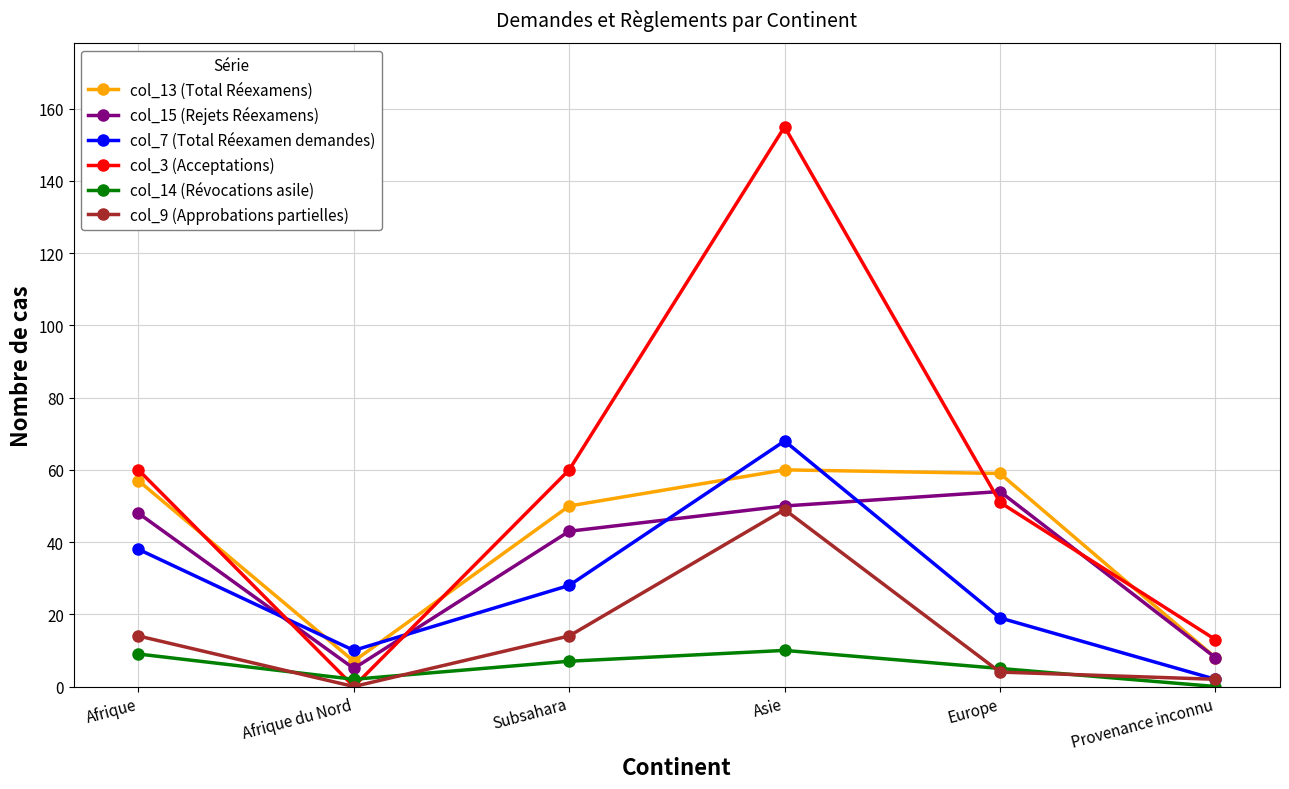

Reading left to right, what are all the values shown in this chart?

col_13 (Total Réexamens): 57	7	50	60	59	8
col_15 (Rejets Réexamens): 48	5	43	50	54	8
col_7 (Total Réexamen demandes): 38	10	28	68	19	2
col_3 (Acceptations): 60	0	60	155	51	13
col_14 (Révocations asile): 9	2	7	10	5	0
col_9 (Approbations partielles): 14	0	14	49	4	2